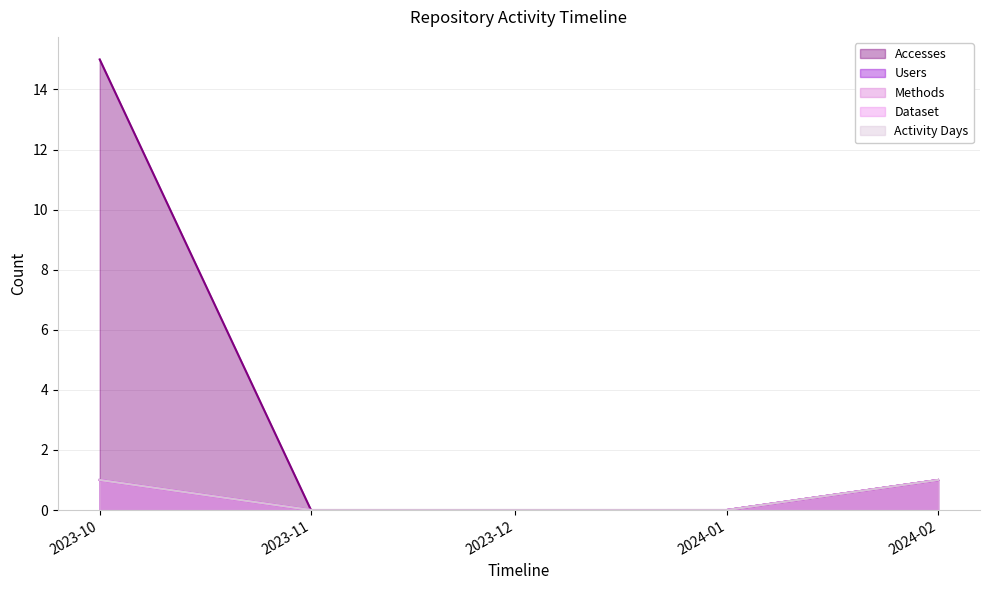

At which label is Accesses closest to 7?

2024-02